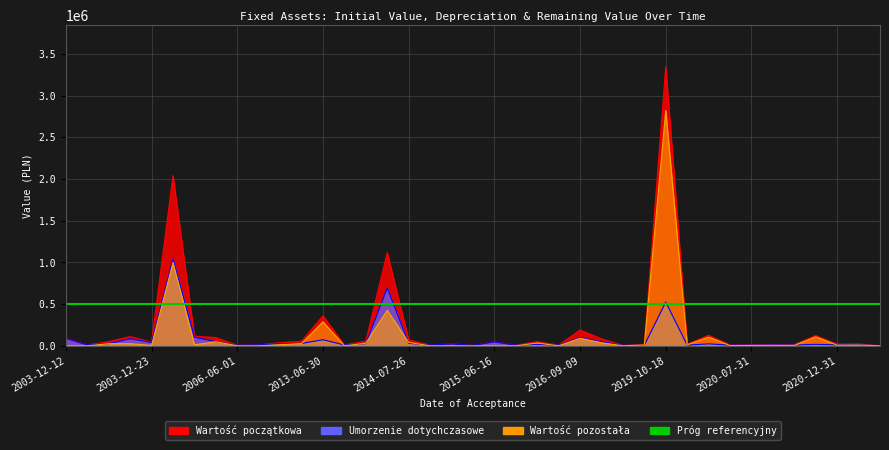

At which label is Wartość początkowa closest to 1672127?

2003-12-23